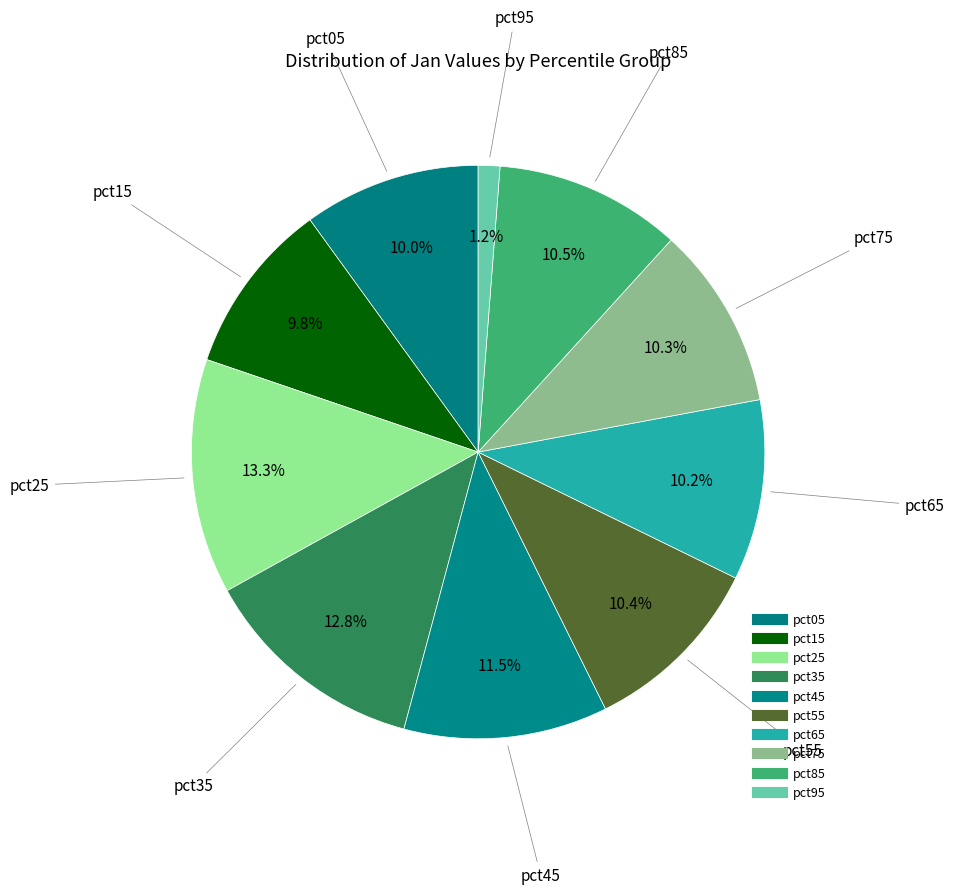

What percentage is the pct65 slice, to the nearest percent?

10%